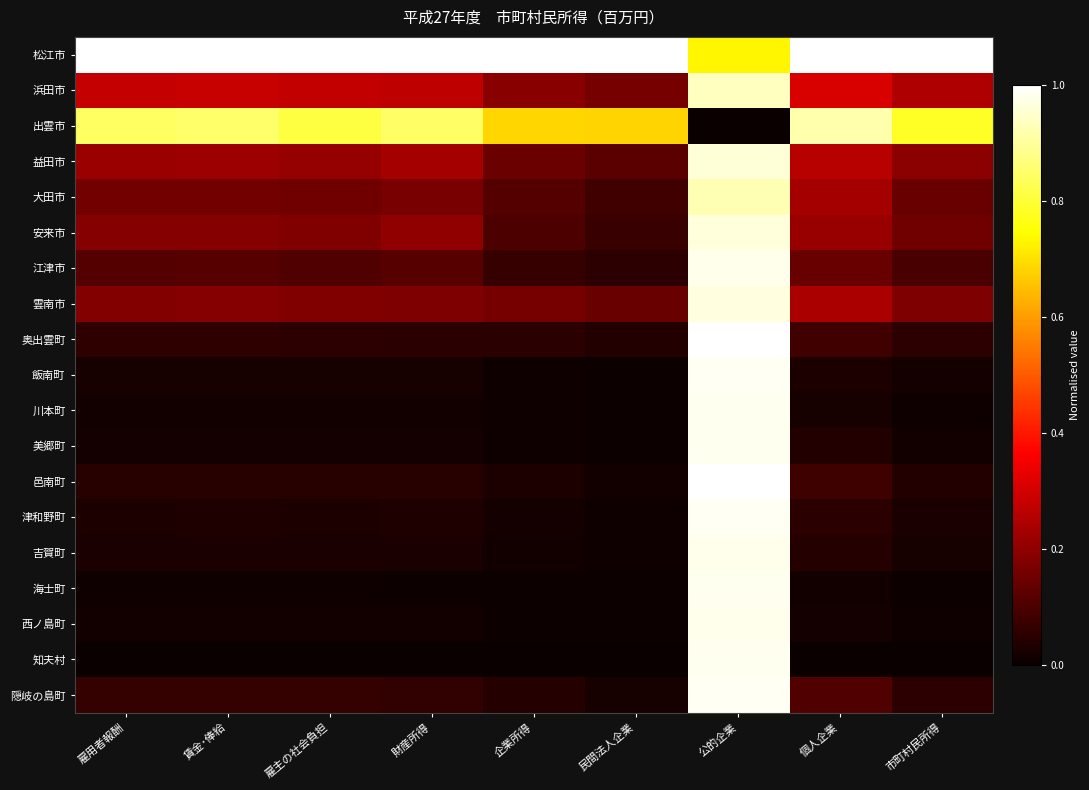

Reading right to left, list all the values displayed in this chart.

松江市: 市町村民所得=1.0	個人企業=1.0	公的企業=0.7	民間法人企業=1.0	企業所得=1.0	財産所得=1.0	雇主の社会負担=1.0	賃金･俸給=1.0	雇用者報酬=1.0
浜田市: 市町村民所得=0.2	個人企業=0.3	公的企業=0.9	民間法人企業=0.2	企業所得=0.2	財産所得=0.3	雇主の社会負担=0.3	賃金･俸給=0.3	雇用者報酬=0.3
出雲市: 市町村民所得=0.8	個人企業=0.9	公的企業=0.0	民間法人企業=0.7	企業所得=0.7	財産所得=0.8	雇主の社会負担=0.8	賃金･俸給=0.8	雇用者報酬=0.8
益田市: 市町村民所得=0.2	個人企業=0.3	公的企業=1.0	民間法人企業=0.1	企業所得=0.1	財産所得=0.2	雇主の社会負担=0.2	賃金･俸給=0.2	雇用者報酬=0.2
大田市: 市町村民所得=0.1	個人企業=0.2	公的企業=0.9	民間法人企業=0.1	企業所得=0.1	財産所得=0.2	雇主の社会負担=0.2	賃金･俸給=0.2	雇用者報酬=0.2
安来市: 市町村民所得=0.2	個人企業=0.2	公的企業=1.0	民間法人企業=0.1	企業所得=0.1	財産所得=0.2	雇主の社会負担=0.2	賃金･俸給=0.2	雇用者報酬=0.2
江津市: 市町村民所得=0.1	個人企業=0.1	公的企業=1.0	民間法人企業=0.1	企業所得=0.1	財産所得=0.1	雇主の社会負担=0.1	賃金･俸給=0.1	雇用者報酬=0.1
雲南市: 市町村民所得=0.2	個人企業=0.2	公的企業=1.0	民間法人企業=0.1	企業所得=0.2	財産所得=0.2	雇主の社会負担=0.2	賃金･俸給=0.2	雇用者報酬=0.2
奥出雲町: 市町村民所得=0.1	個人企業=0.1	公的企業=1.0	民間法人企業=0.0	企業所得=0.0	財産所得=0.1	雇主の社会負担=0.1	賃金･俸給=0.1	雇用者報酬=0.1
飯南町: 市町村民所得=0.0	個人企業=0.0	公的企業=1.0	民間法人企業=0.0	企業所得=0.0	財産所得=0.0	雇主の社会負担=0.0	賃金･俸給=0.0	雇用者報酬=0.0
川本町: 市町村民所得=0.0	個人企業=0.0	公的企業=1.0	民間法人企業=0.0	企業所得=0.0	財産所得=0.0	雇主の社会負担=0.0	賃金･俸給=0.0	雇用者報酬=0.0
美郷町: 市町村民所得=0.0	個人企業=0.0	公的企業=1.0	民間法人企業=0.0	企業所得=0.0	財産所得=0.0	雇主の社会負担=0.0	賃金･俸給=0.0	雇用者報酬=0.0
邑南町: 市町村民所得=0.0	個人企業=0.1	公的企業=1.0	民間法人企業=0.0	企業所得=0.0	財産所得=0.0	雇主の社会負担=0.0	賃金･俸給=0.0	雇用者報酬=0.0
津和野町: 市町村民所得=0.0	個人企業=0.0	公的企業=1.0	民間法人企業=0.0	企業所得=0.0	財産所得=0.0	雇主の社会負担=0.0	賃金･俸給=0.0	雇用者報酬=0.0
吉賀町: 市町村民所得=0.0	個人企業=0.0	公的企業=1.0	民間法人企業=0.0	企業所得=0.0	財産所得=0.0	雇主の社会負担=0.0	賃金･俸給=0.0	雇用者報酬=0.0
海士町: 市町村民所得=0.0	個人企業=0.0	公的企業=1.0	民間法人企業=0.0	企業所得=0.0	財産所得=0.0	雇主の社会負担=0.0	賃金･俸給=0.0	雇用者報酬=0.0
西ノ島町: 市町村民所得=0.0	個人企業=0.0	公的企業=1.0	民間法人企業=0.0	企業所得=0.0	財産所得=0.0	雇主の社会負担=0.0	賃金･俸給=0.0	雇用者報酬=0.0
知夫村: 市町村民所得=0.0	個人企業=0.0	公的企業=1.0	民間法人企業=0.0	企業所得=0.0	財産所得=0.0	雇主の社会負担=0.0	賃金･俸給=0.0	雇用者報酬=0.0
隠岐の島町: 市町村民所得=0.1	個人企業=0.1	公的企業=1.0	民間法人企業=0.0	企業所得=0.0	財産所得=0.1	雇主の社会負担=0.1	賃金･俸給=0.1	雇用者報酬=0.1